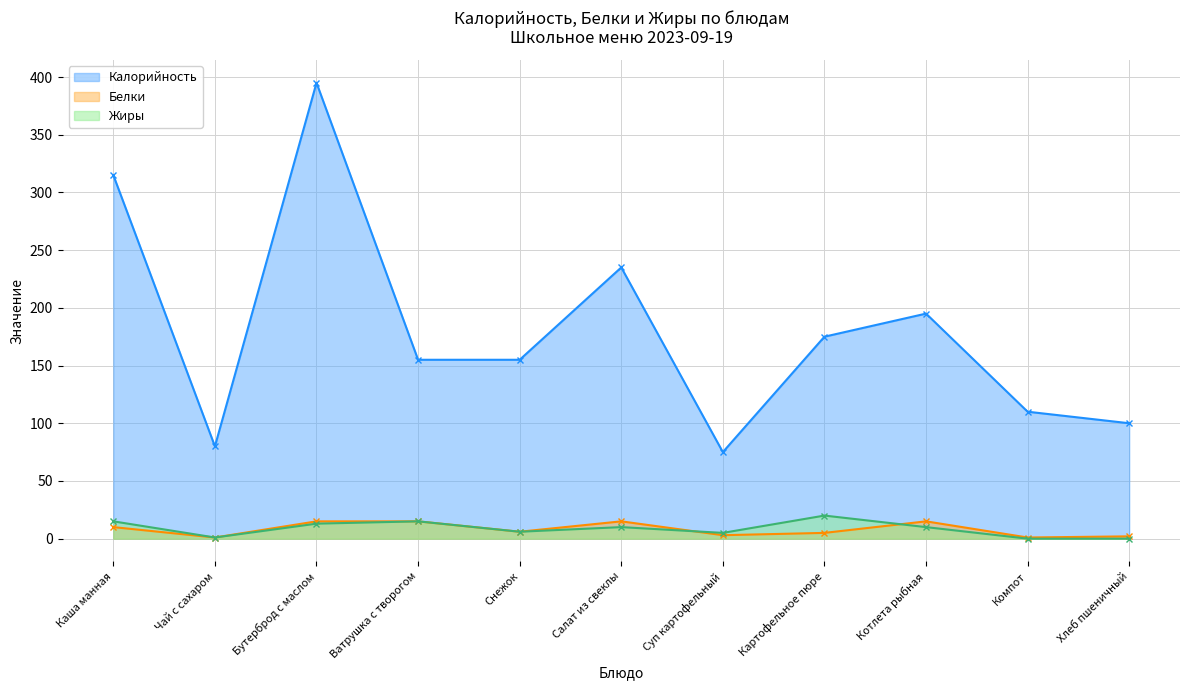

At which category is the sum across all series the highest?

Бутерброд с маслом